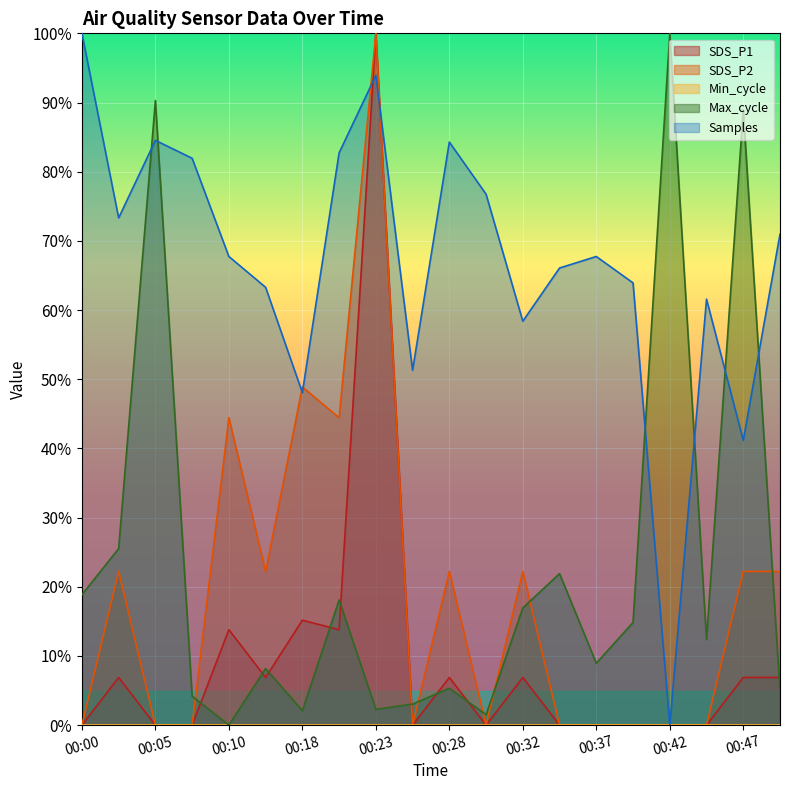

Where is the first local minimum for SDS_P1?

00:13